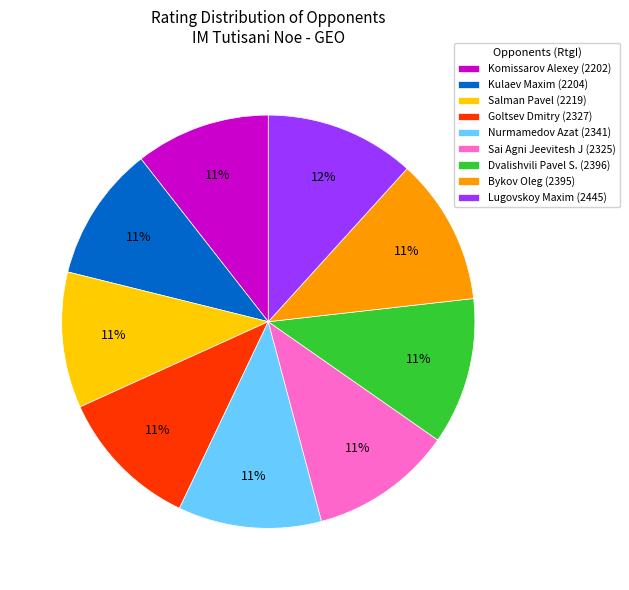

To the nearest percent, what percentage of the pie is Nurmamedov Azat?

11%